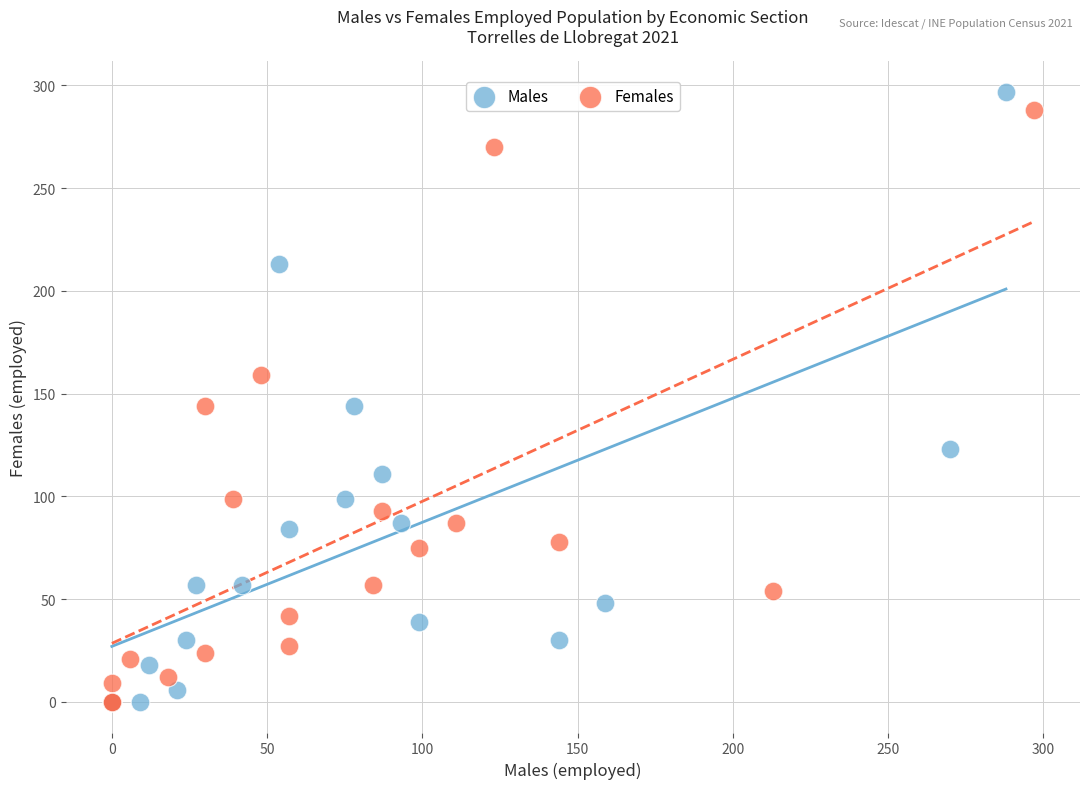

Which series has the largest Y range (max minus min)?

Males